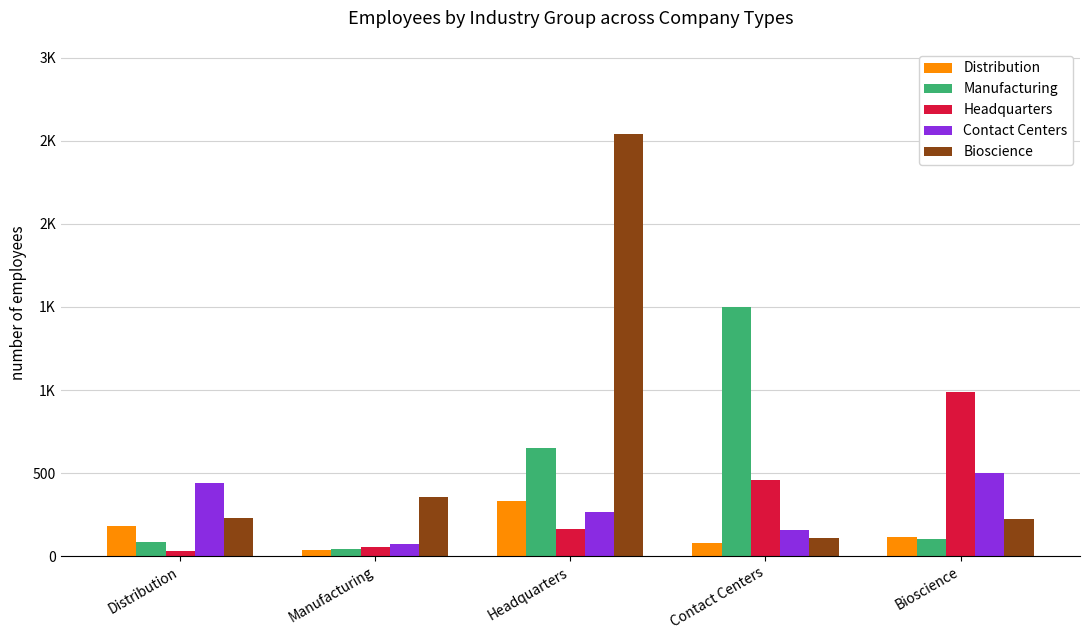

Reading left to right, list all the values displayed in this chart.

Distribution: Distribution=180	Manufacturing=36	Headquarters=330	Contact Centers=78	Bioscience=112
Manufacturing: Distribution=83	Manufacturing=43	Headquarters=650	Contact Centers=1500	Bioscience=102
Headquarters: Distribution=31	Manufacturing=52	Headquarters=162	Contact Centers=460	Bioscience=991
Contact Centers: Distribution=438	Manufacturing=70	Headquarters=266	Contact Centers=159	Bioscience=500
Bioscience: Distribution=229	Manufacturing=356	Headquarters=2545	Contact Centers=109	Bioscience=225